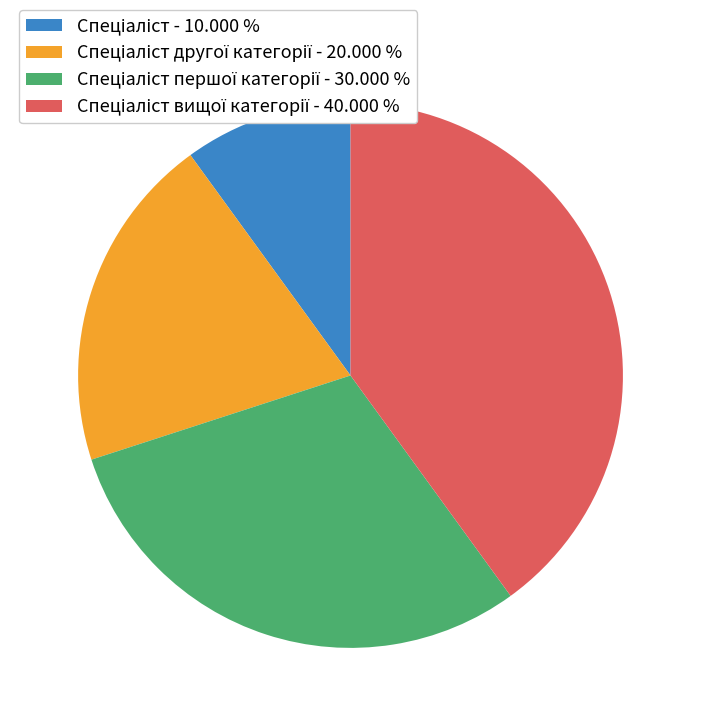

Is there any slice that represents more than half of the pie?

No